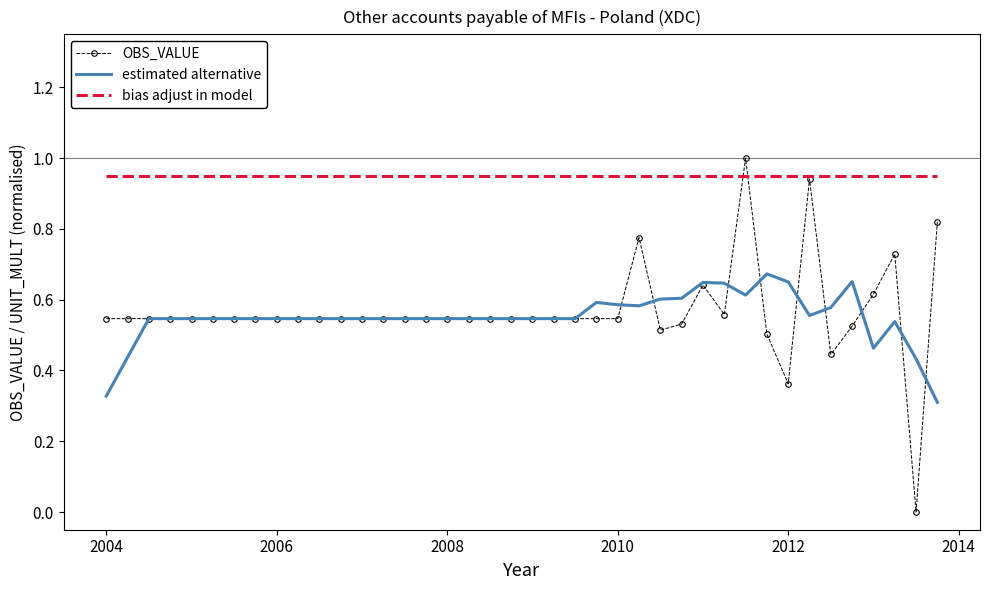

True or false: bias adjust in model and estimated alternative intersect in this chart.

False